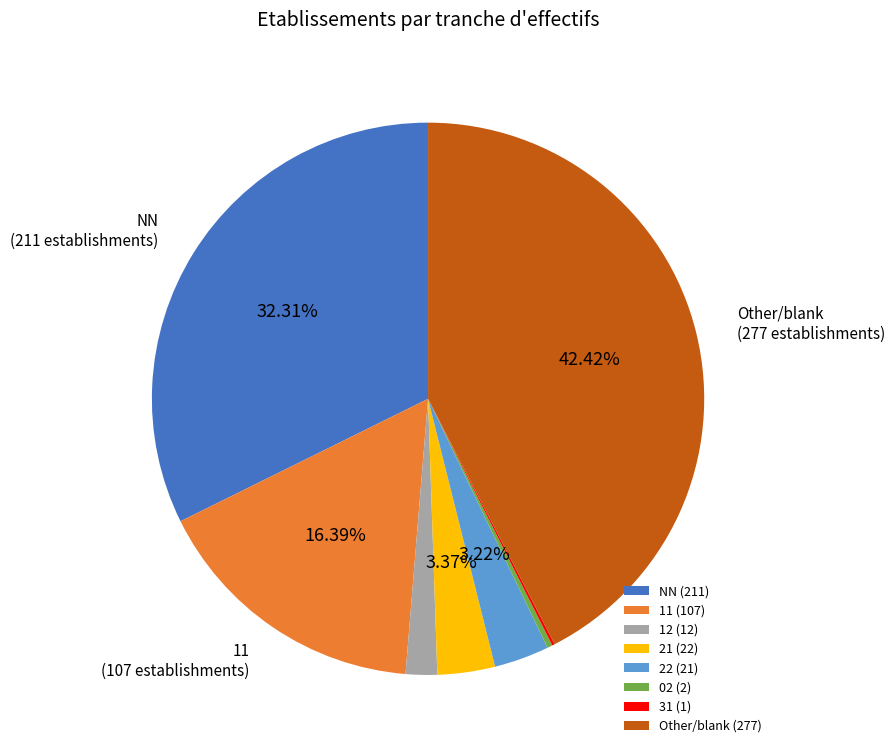

Does any single category account for the majority?

No